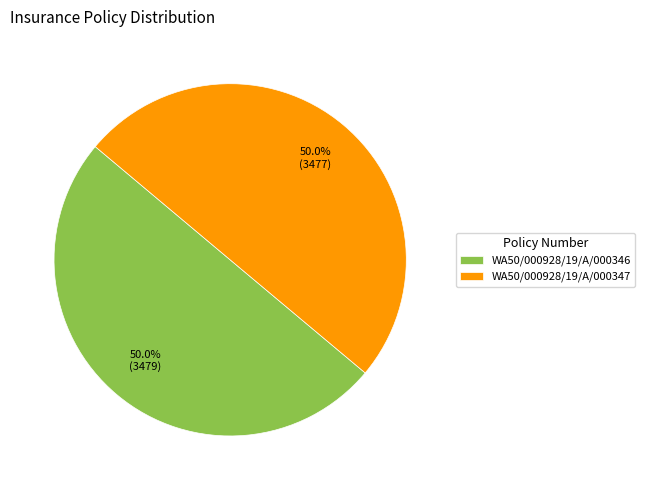

How many slices are in this pie chart?

2